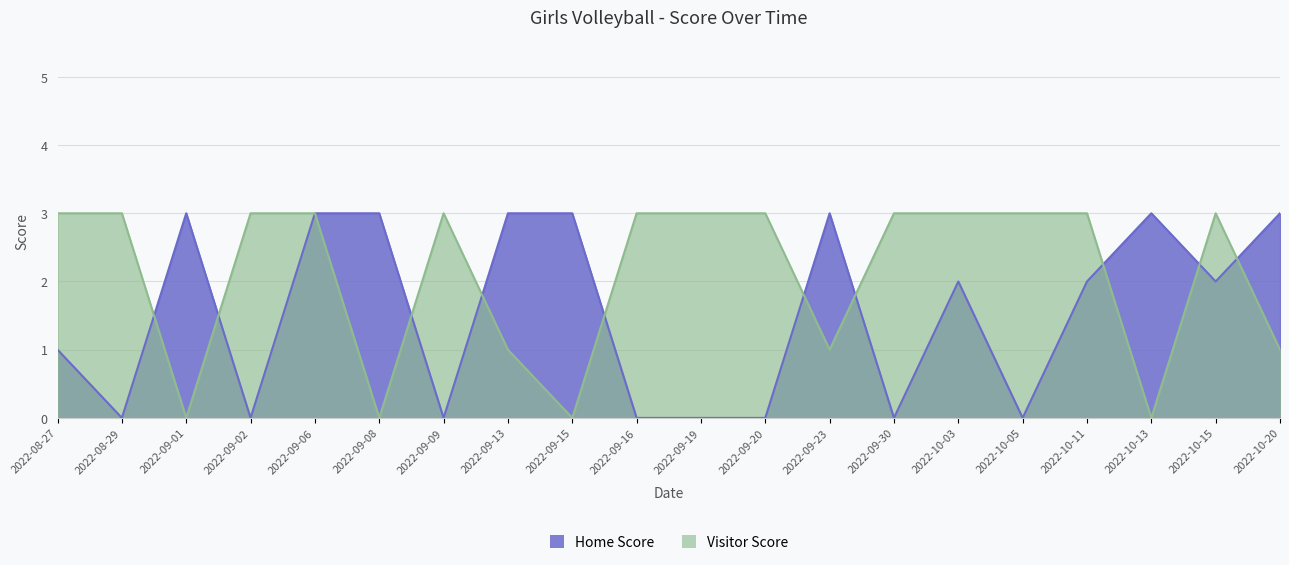

Count the Home Score values in the range 0 to 3.

20